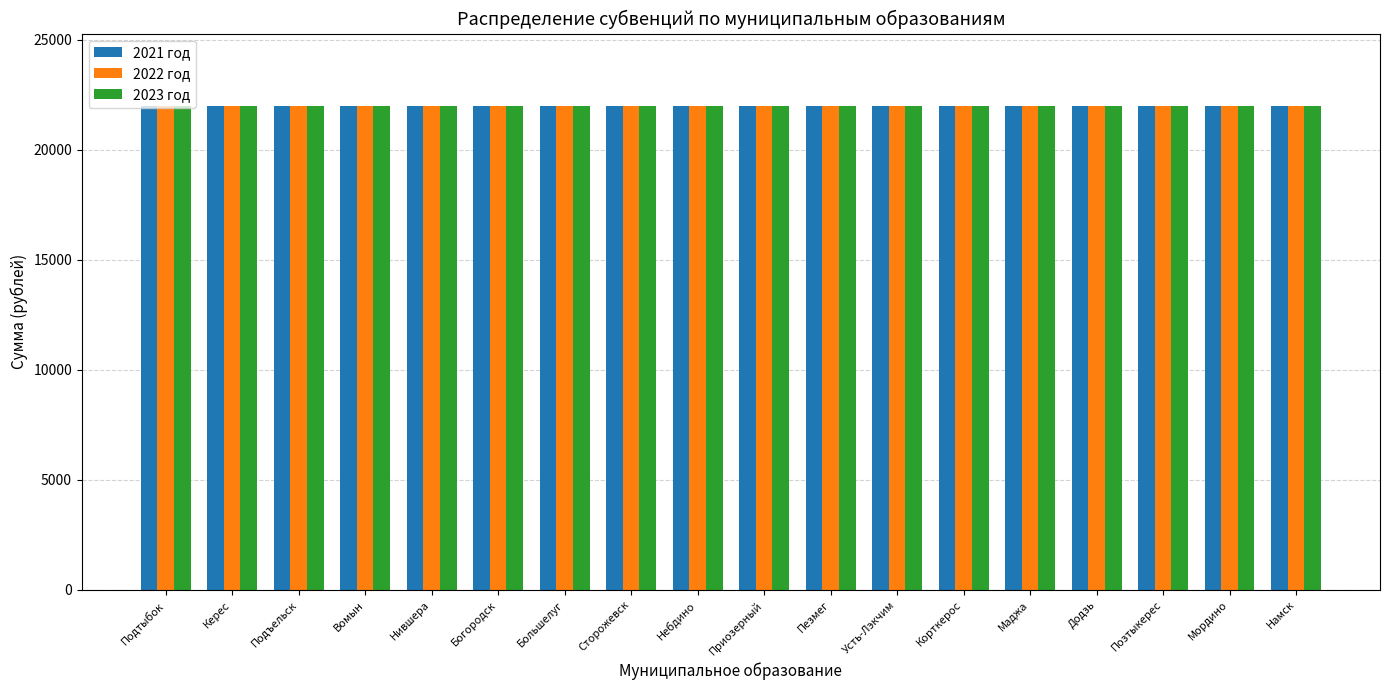

What is the sum of all 2021 год values?

395678